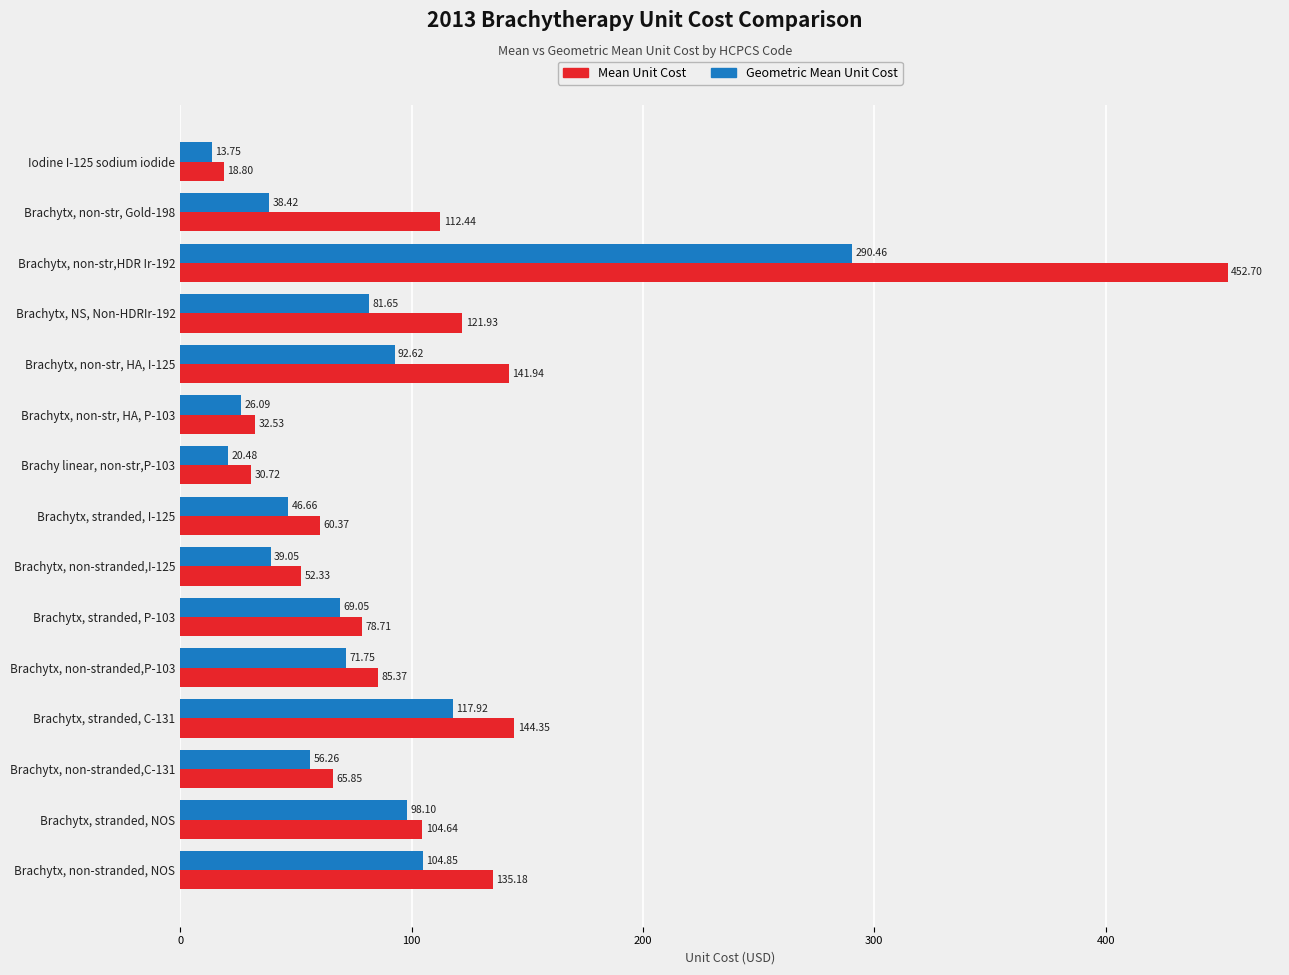

Which series has the widest spread of values?

Mean Unit Cost